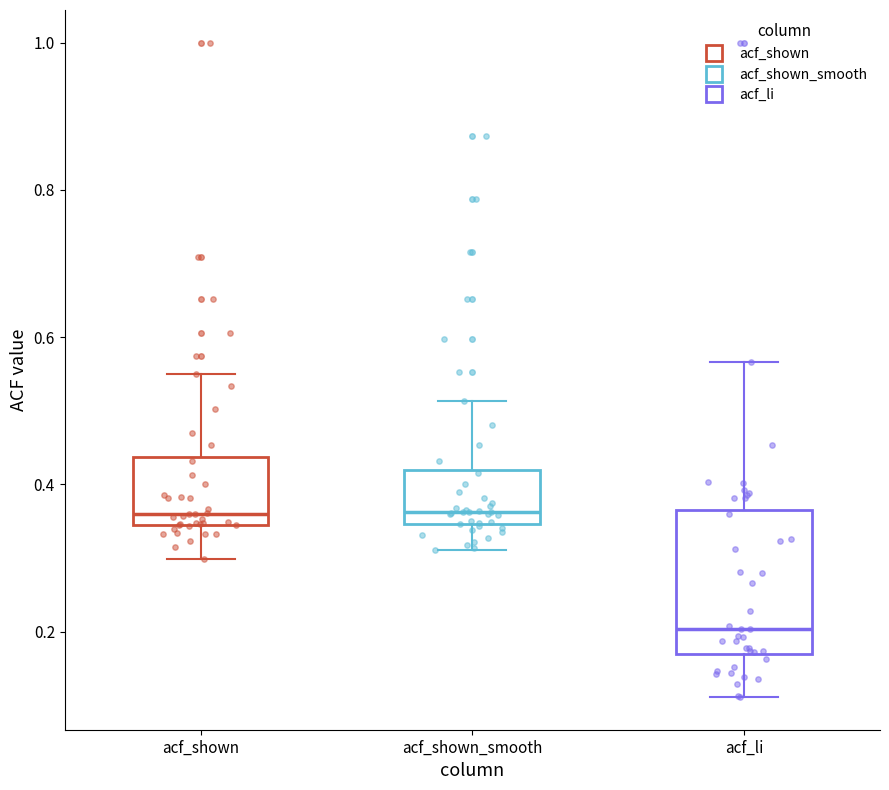

Reading left to right, read every box against the y-axis: the position of its median line, the range the box covers, and the ends of its whiskers. The values are not printed on the chart, so give them approximately, as read against the axis.

acf_shown: median 0.36, box 0.34 to 0.44, whiskers 0.30 to 0.56
acf_shown_smooth: median 0.36, box 0.34 to 0.42, whiskers 0.32 to 0.52
acf_li: median 0.20, box 0.16 to 0.36, whiskers 0.12 to 0.56